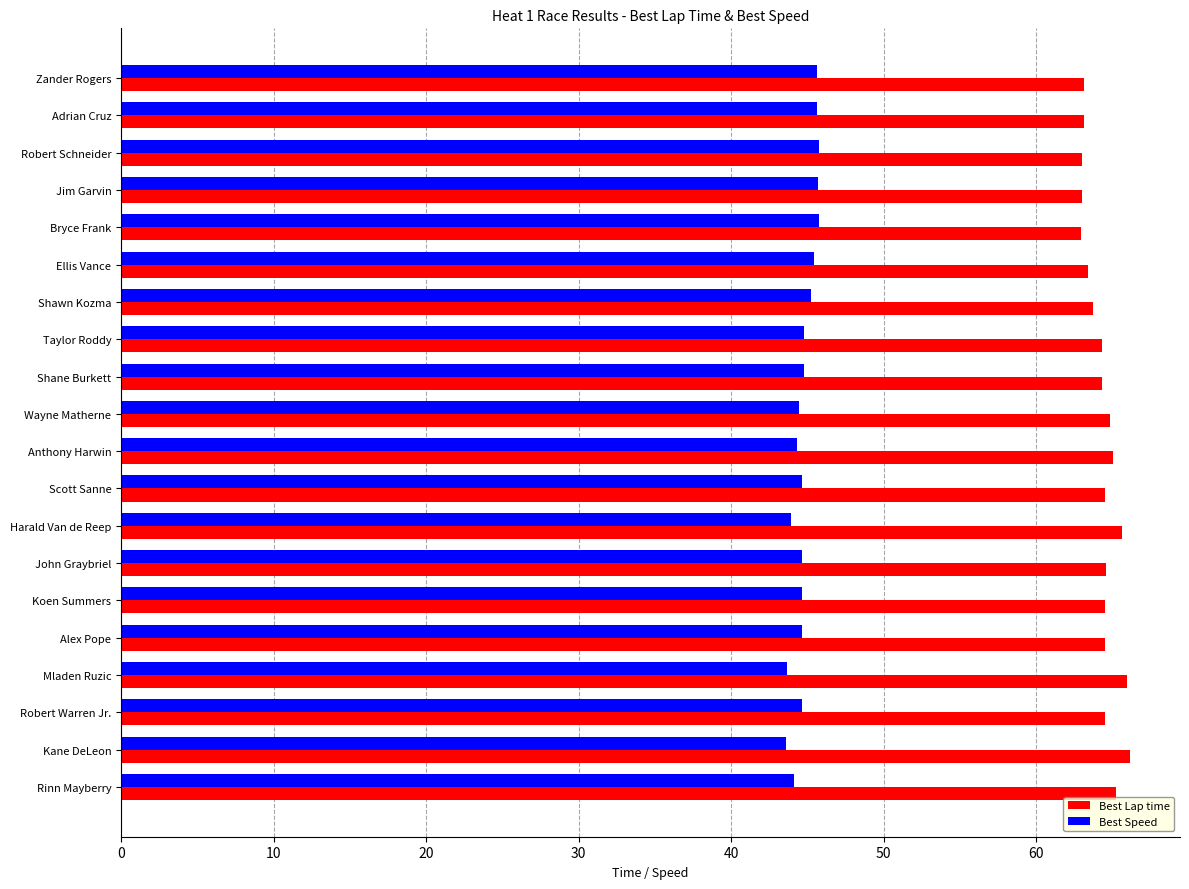

How many categories are shown in the chart?

20